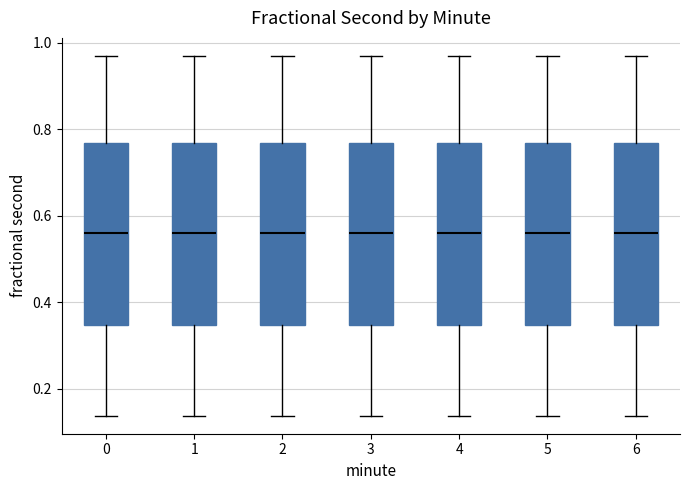

Reading left to right, transcribe this box plot: for each box, give where its median line is, the range the box spans, and where its two whiskers end, as read against the y-axis. The values are not printed on the chart, so give them approximately, as read against the axis.

0: median 0.56, box 0.34 to 0.76, whiskers 0.14 to 0.96
1: median 0.56, box 0.34 to 0.76, whiskers 0.14 to 0.96
2: median 0.56, box 0.34 to 0.76, whiskers 0.14 to 0.96
3: median 0.56, box 0.34 to 0.76, whiskers 0.14 to 0.96
4: median 0.56, box 0.34 to 0.76, whiskers 0.14 to 0.96
5: median 0.56, box 0.34 to 0.76, whiskers 0.14 to 0.96
6: median 0.56, box 0.34 to 0.76, whiskers 0.14 to 0.96